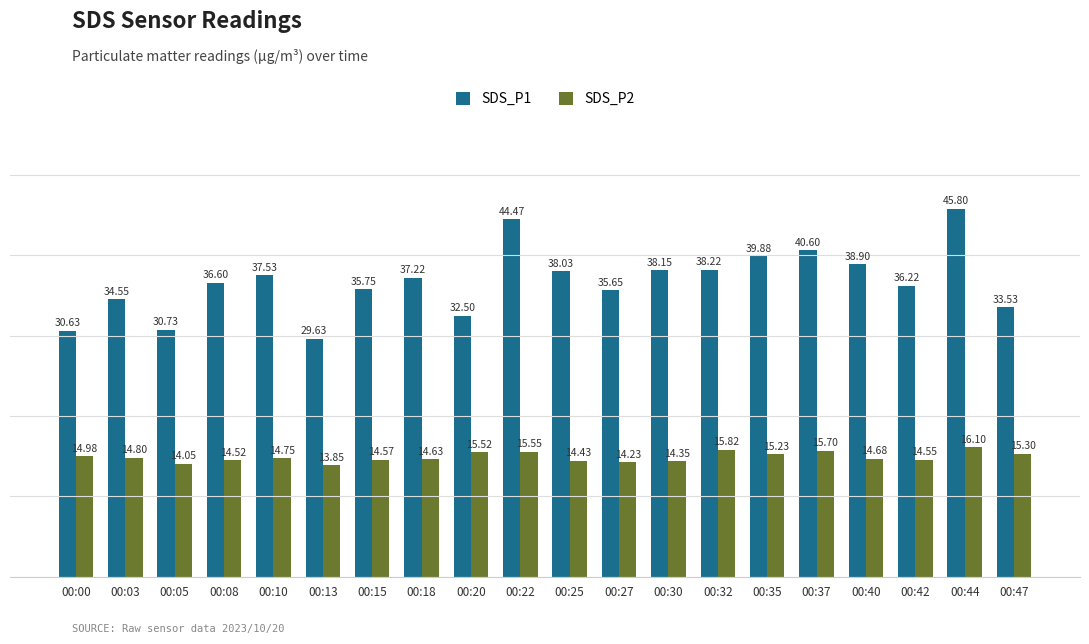

Is the value of SDS_P1 at 00:22 greater than the value of SDS_P2 at 00:22?

Yes